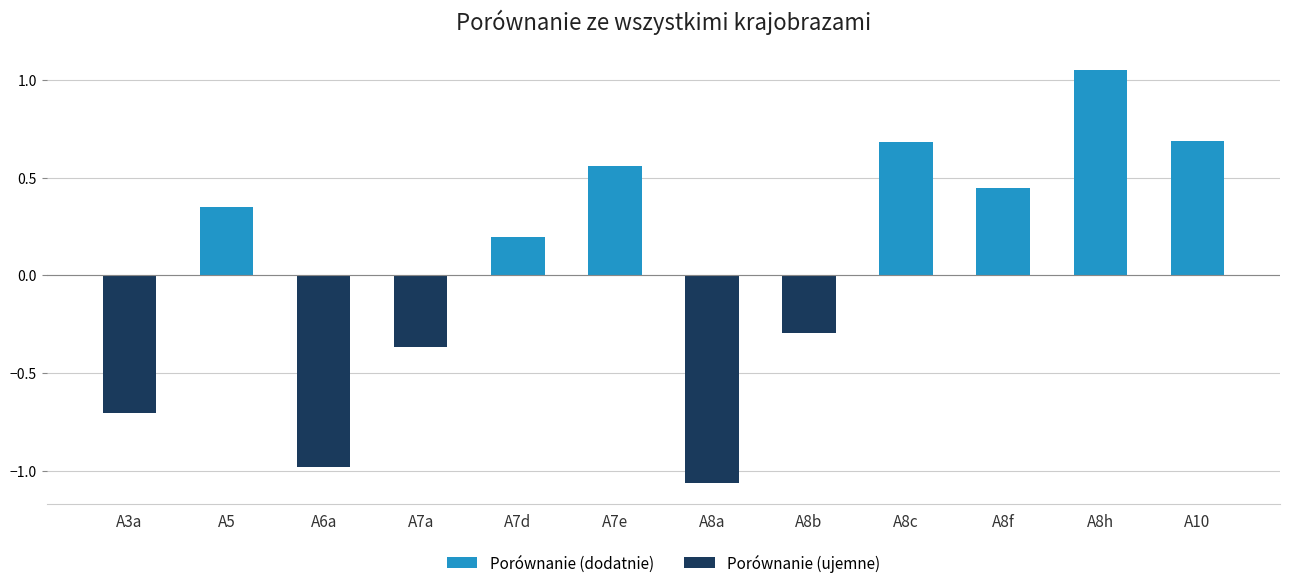

Where does the data first go above 0?

A5